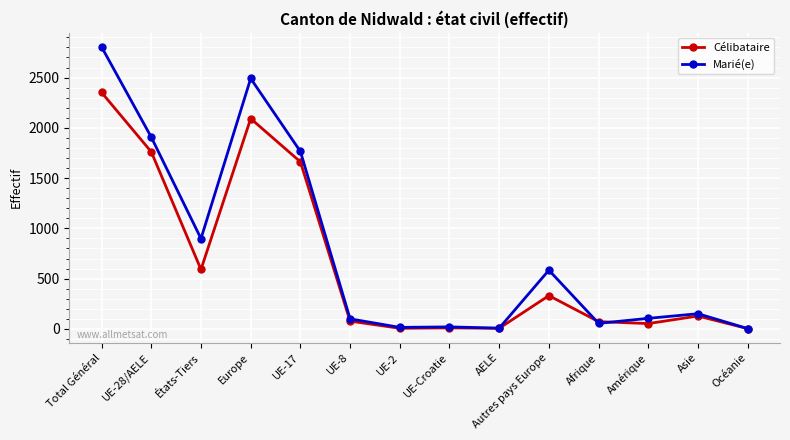

What are all the series names shown in the legend?

Célibataire, Marié(e)